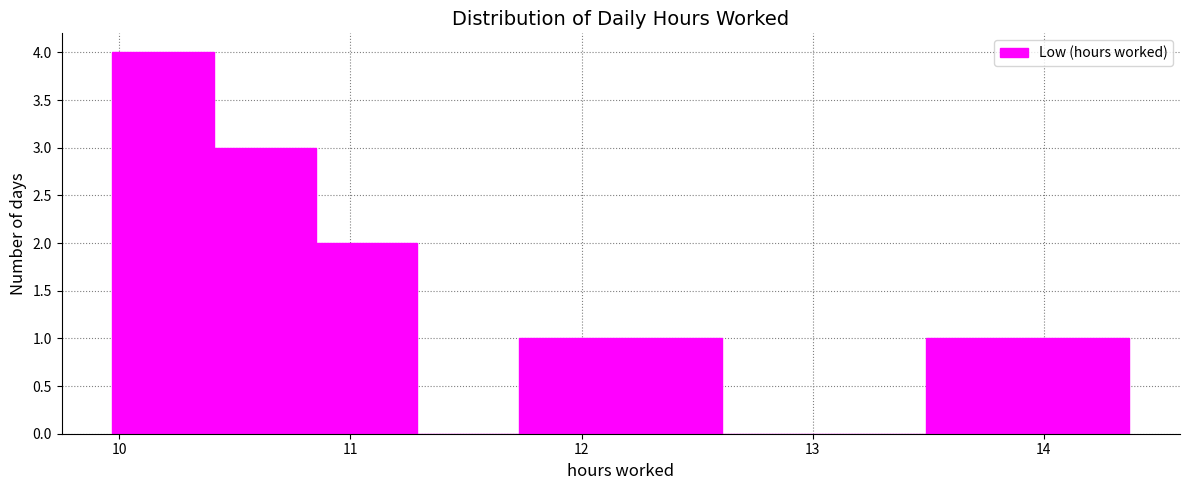

Reading left to right, transcribe this chart: for each bar, give the range it covers on the x-axis and its height. Neither the bar edges nor the heights are printed on the chart, so give them approximately, as read against the axes.

9.97 to 10.41: 4
10.41 to 10.85: 3
10.85 to 11.29: 2
11.29 to 11.73: 0
11.73 to 12.17: 1
12.17 to 12.61: 1
12.61 to 13.05: 0
13.05 to 13.49: 0
13.49 to 13.93: 1
13.93 to 14.37: 1